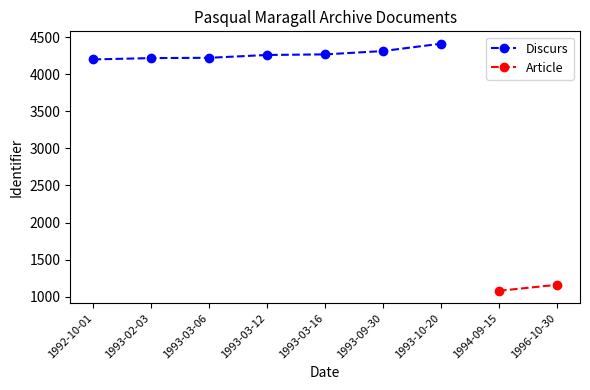

Which category has the highest value in the Discurs series?

1993-10-20